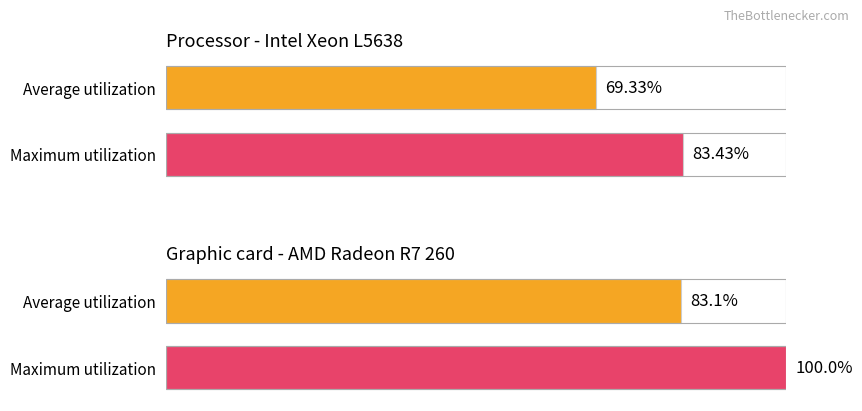

The value of Processor - Intel Xeon L5638 at 0 is 69.3. True or false?

True